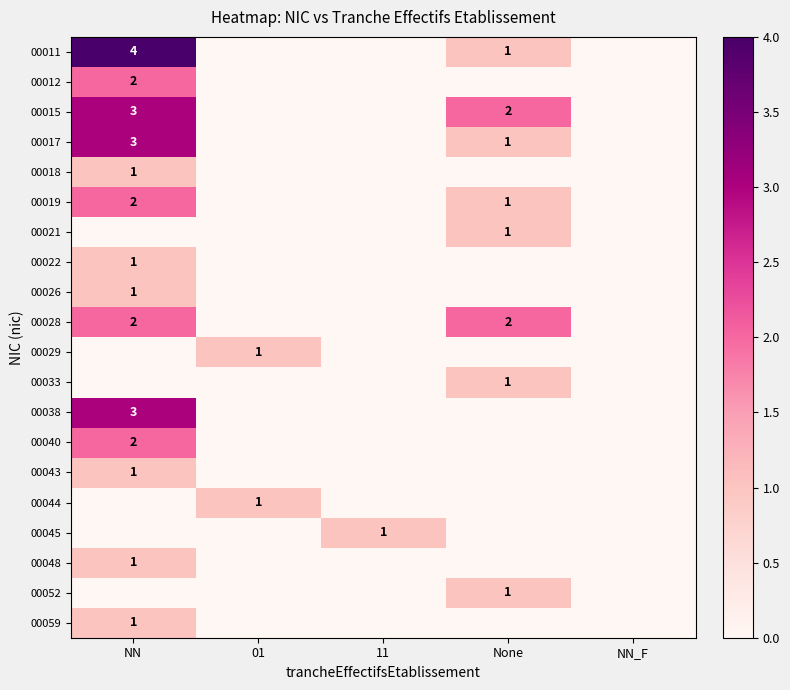

Which series changed the most between NN and 11?

00011